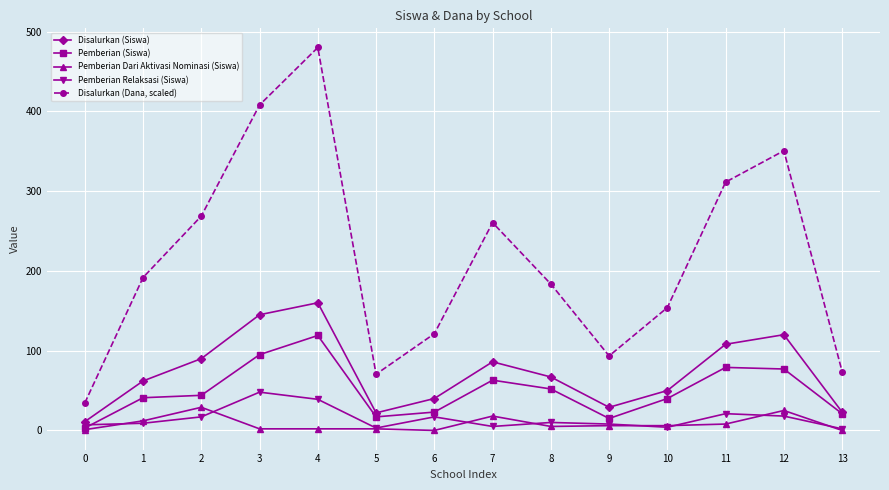

At which category is the sum across all series the highest?

4